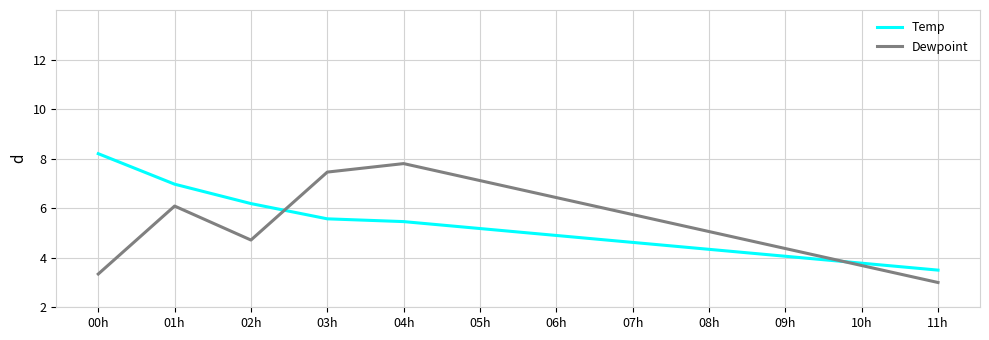

True or false: Temp has a value of 1.6 at 04h.

False